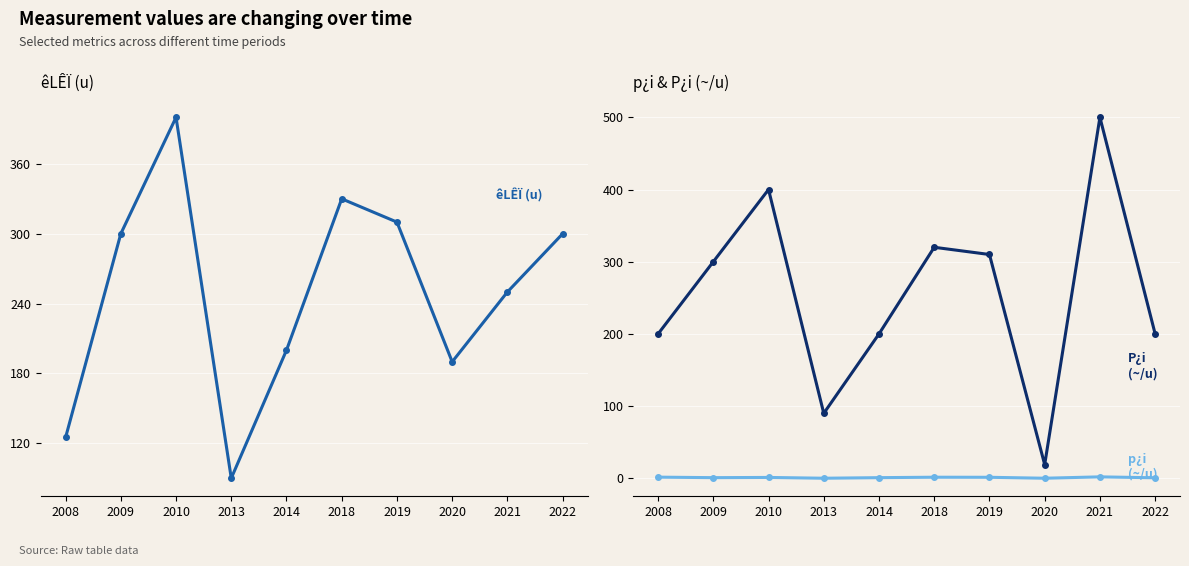

Does the chart display data point markers on the line(s)?

Yes